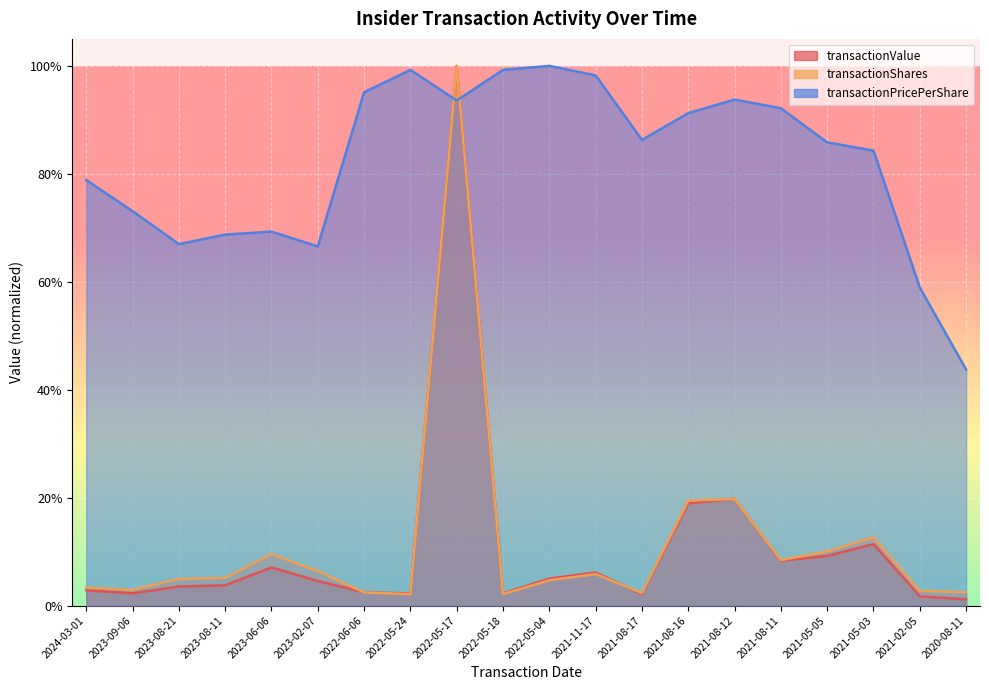

List the labels in order of transactionShares value, smallest first.

2022-05-24, 2022-05-18, 2021-08-17, 2022-06-06, 2020-08-11, 2021-02-05, 2023-09-06, 2024-03-01, 2022-05-04, 2023-08-21, 2023-08-11, 2021-11-17, 2023-02-07, 2021-08-11, 2023-06-06, 2021-05-05, 2021-05-03, 2021-08-16, 2021-08-12, 2022-05-17